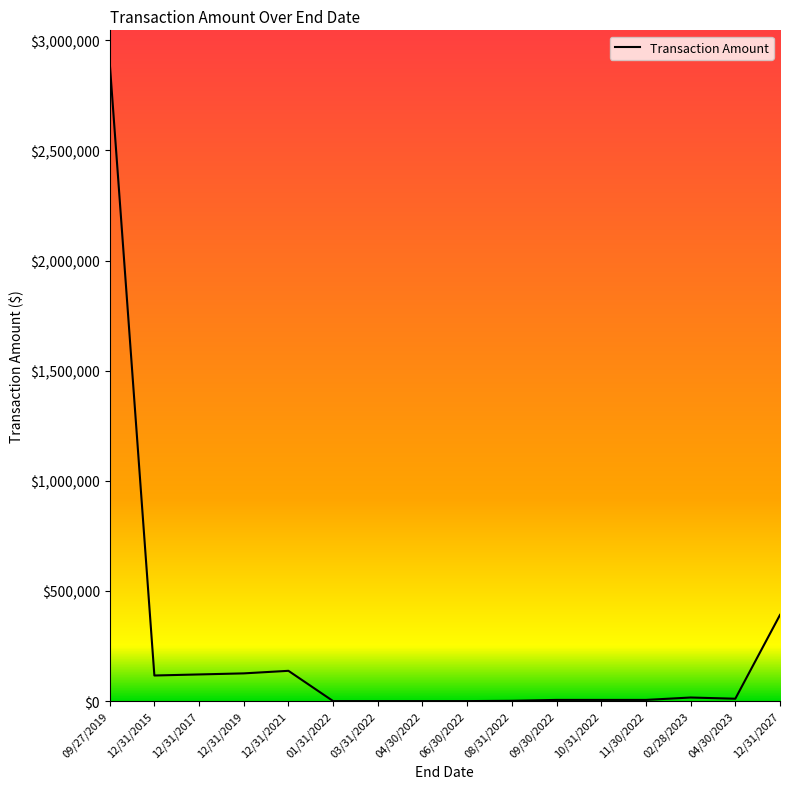

Which has a higher value, 12/31/2027 or 12/31/2017?

12/31/2027